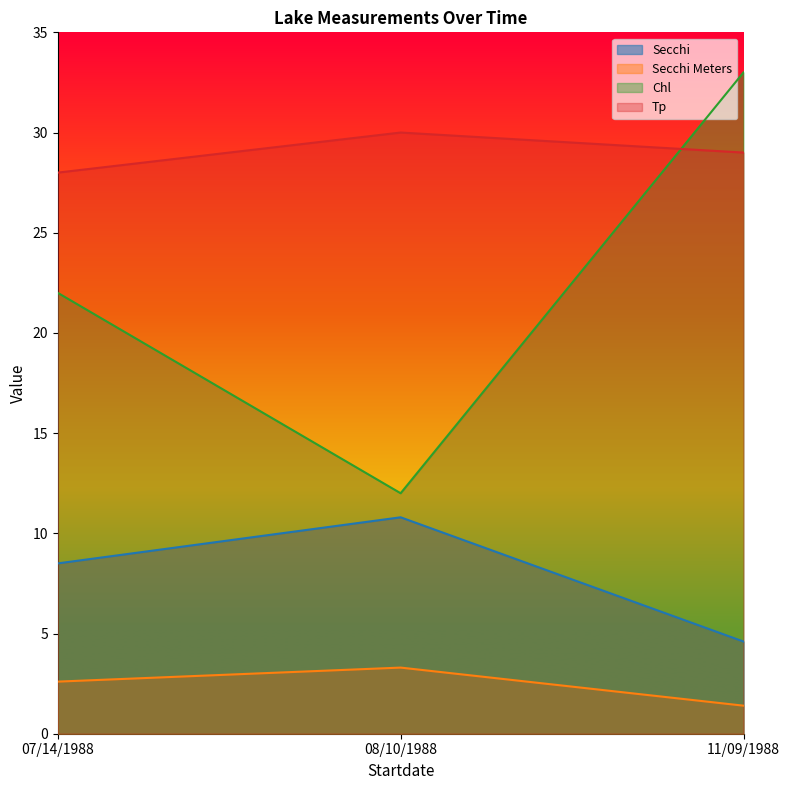

Between 07/14/1988 and 11/09/1988, which series saw the biggest shift?

Chl